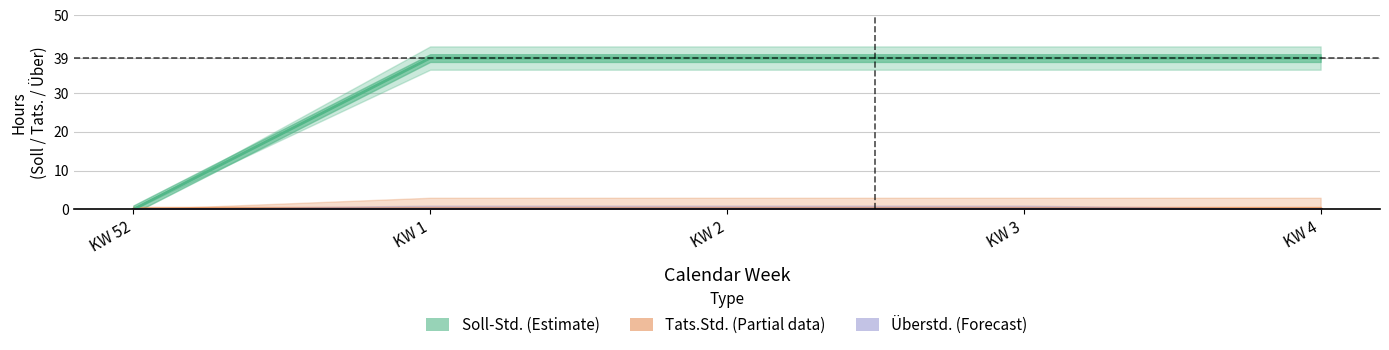

Reading left to right, transcribe all the data shown in this chart.

Soll-Std.: 0	39	39	39	39
Tats.Std.: 0	0	0	0	0
Überstd.: 0	0	0	0	0